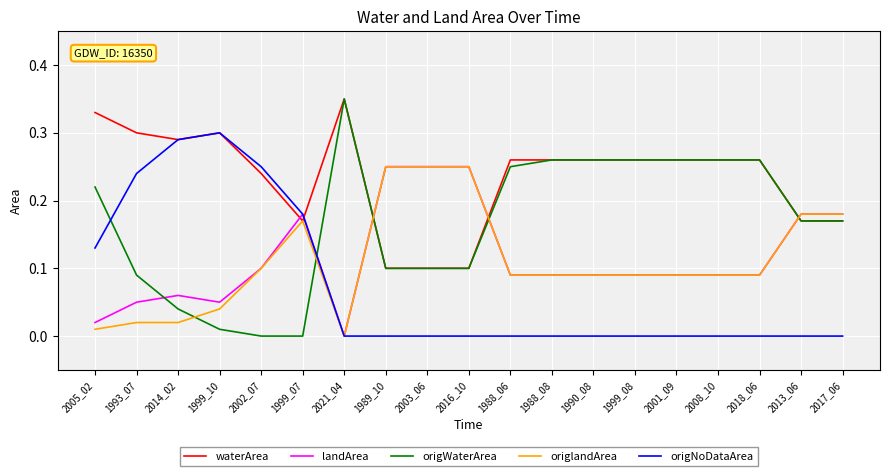

Which series has the largest range (max minus min)?

origWaterArea